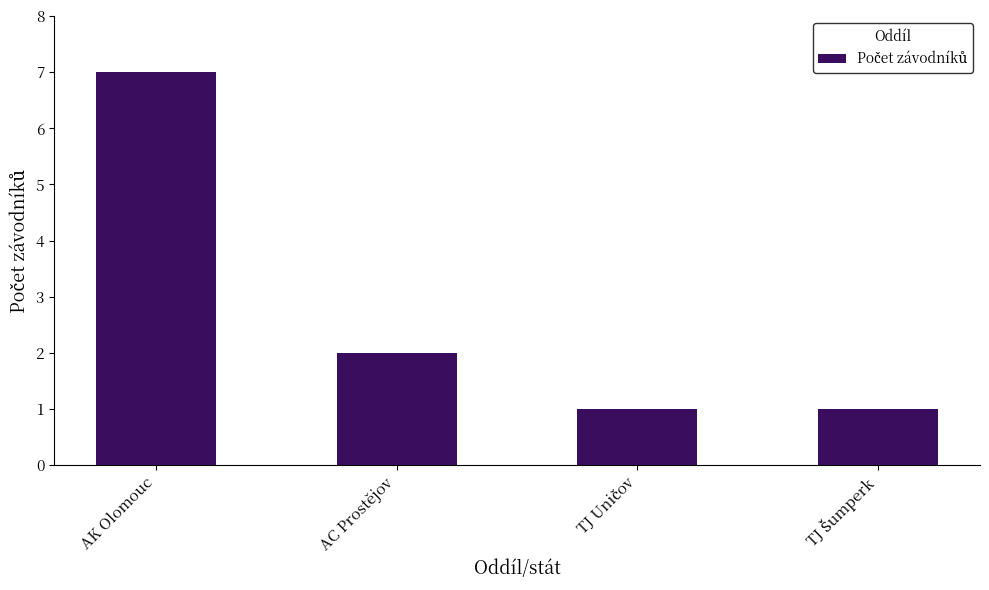

What is the ratio of the value at AK Olomouc to the value at AC Prostějov?

3.5